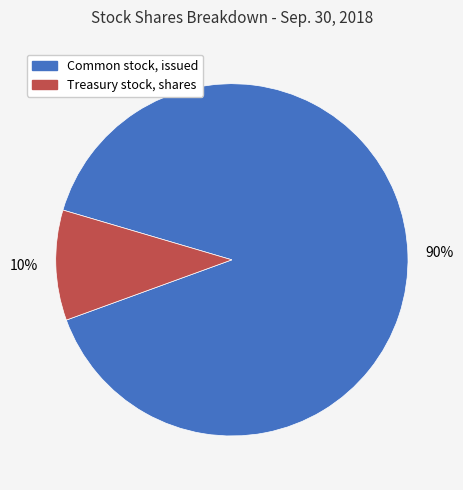

The Common stock, issued slice represents 97% of the pie. True or false?

False